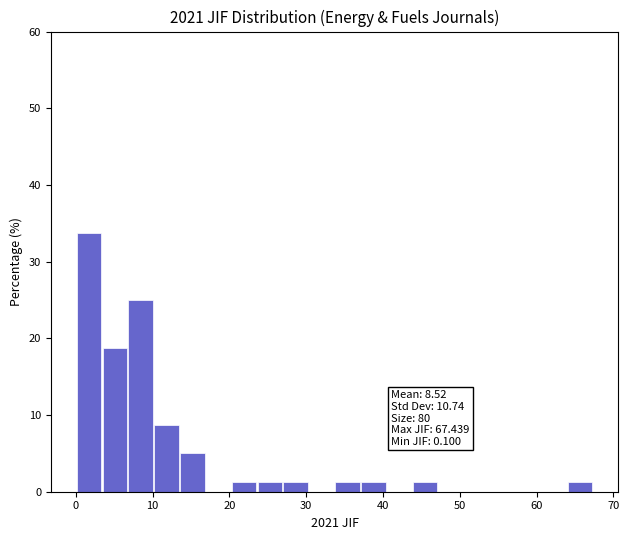

Read against the x-axis, roughly where is the centre of the tallest bar?

2